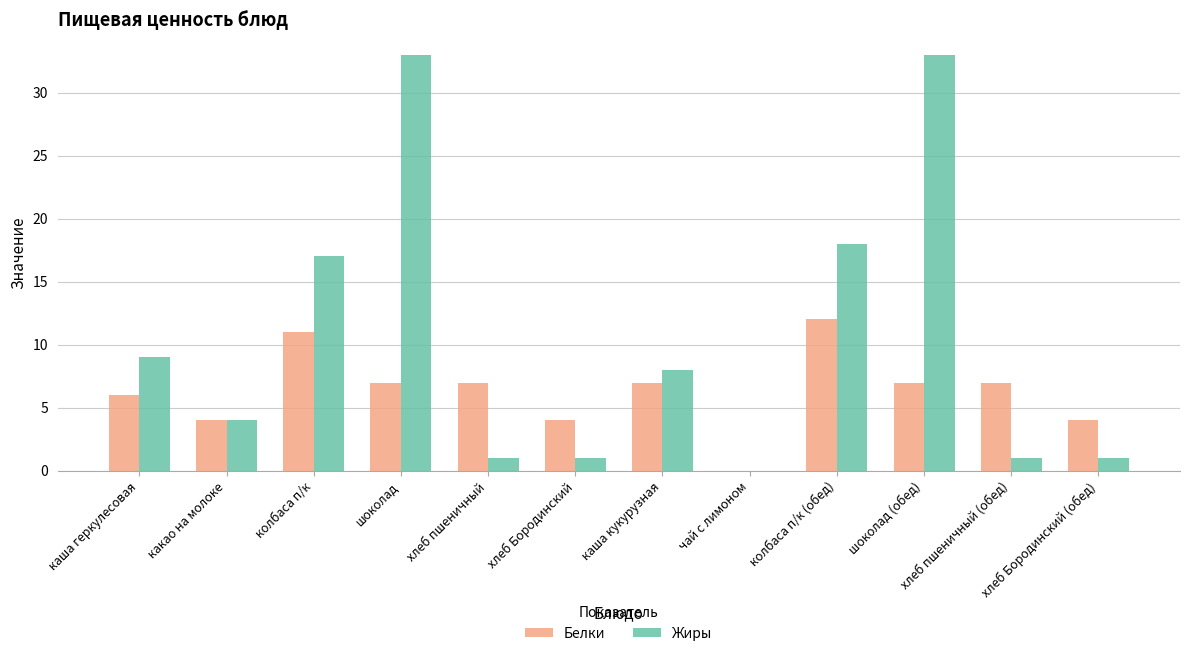

What is the sum of all Жиры values?

126